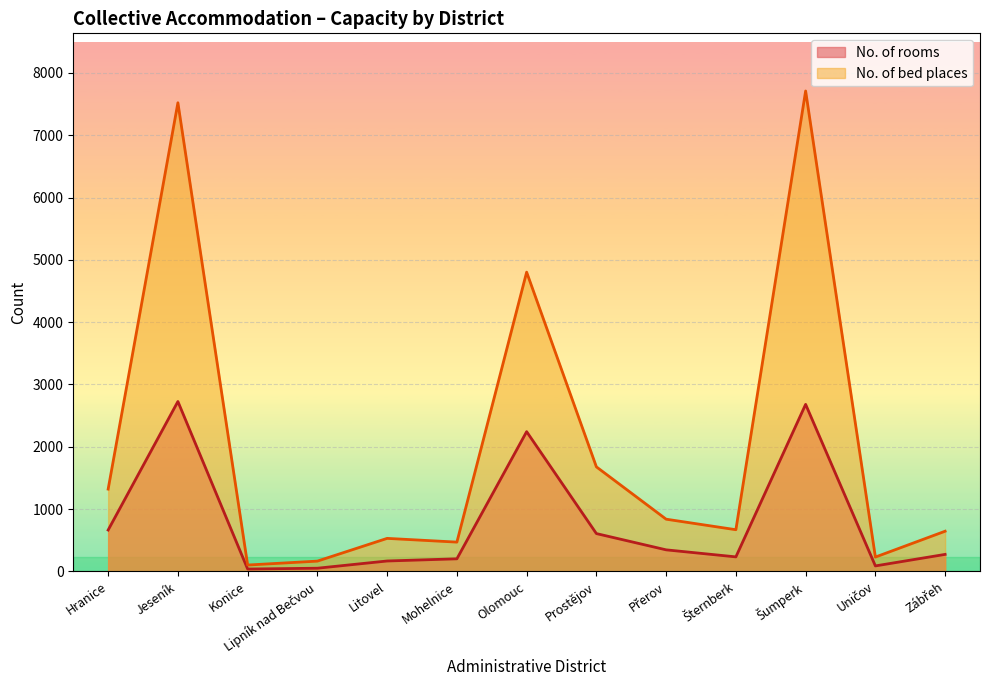

What is the difference between the maximum and minimum values in the No. of bed places series?

7609